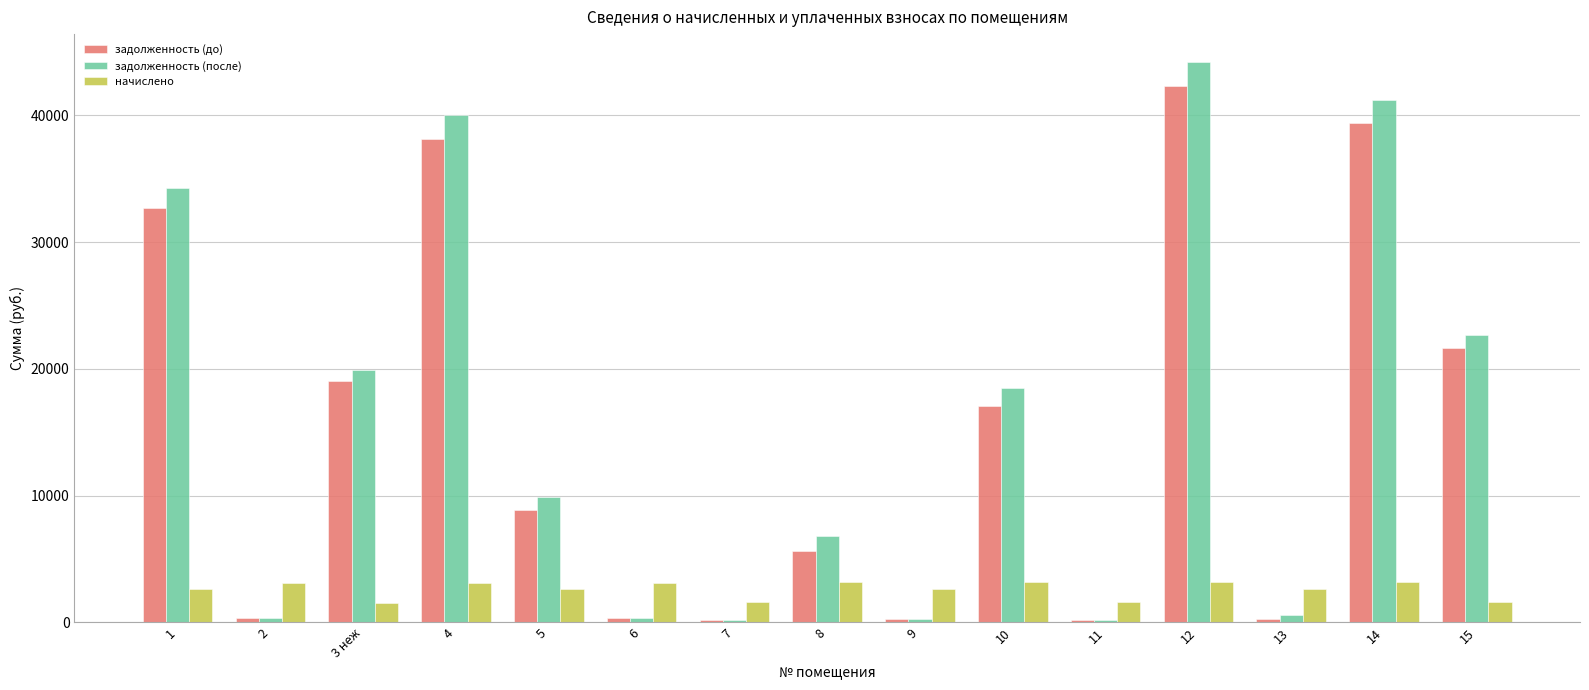

Rank the series by their maximum value, from highest to lowest.

задолженность (после), задолженность (до), начислено